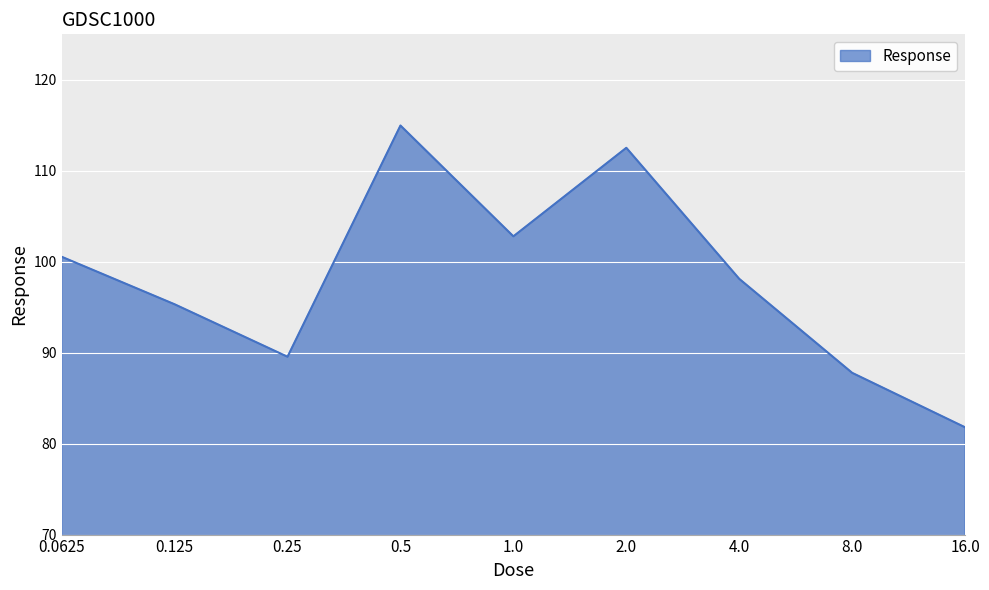

At which category does the data reach its first local peak?

0.5